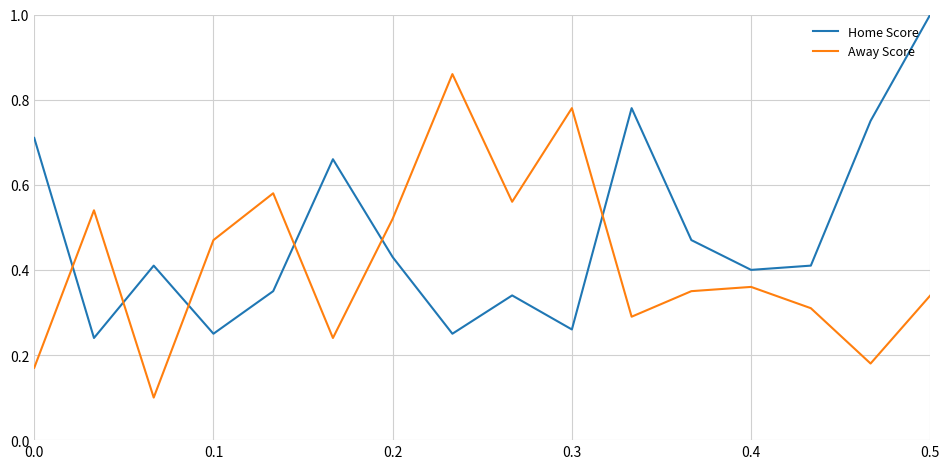

Which series ends up on top after the final intersection of Away Score and Home Score?

Home Score